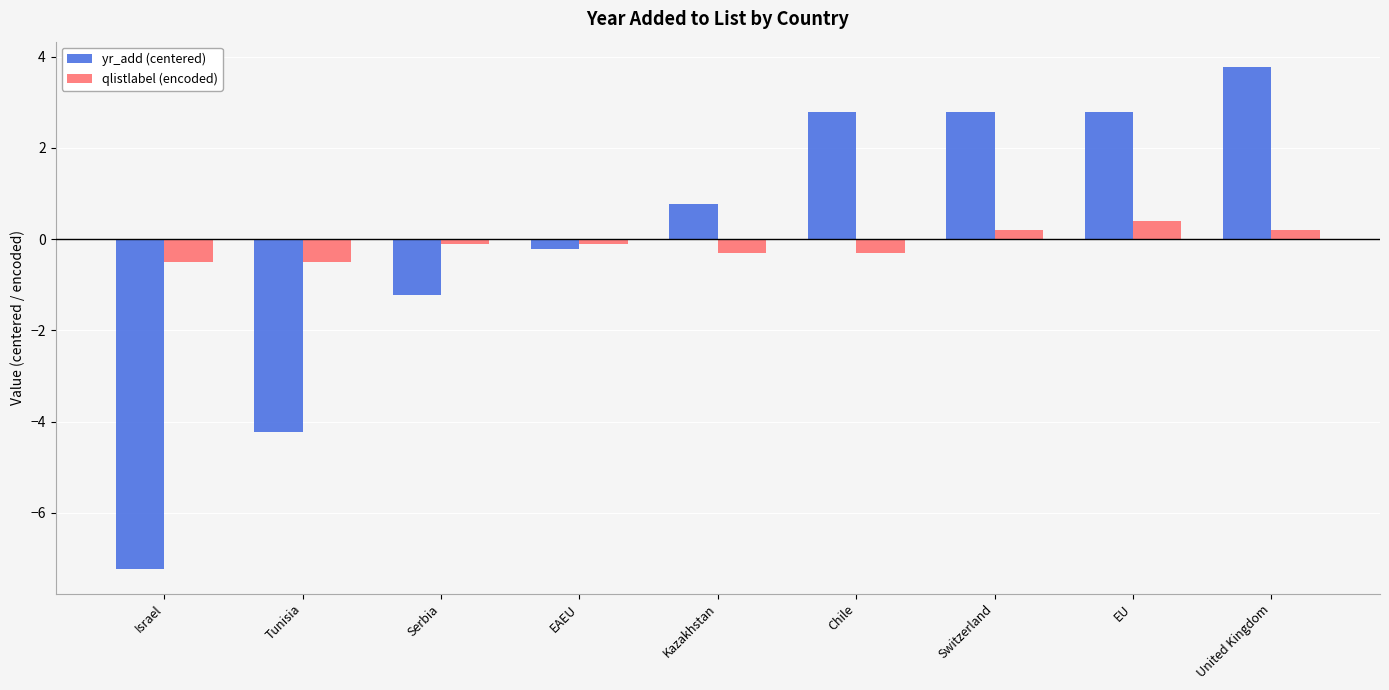

Are the bars horizontal?

No